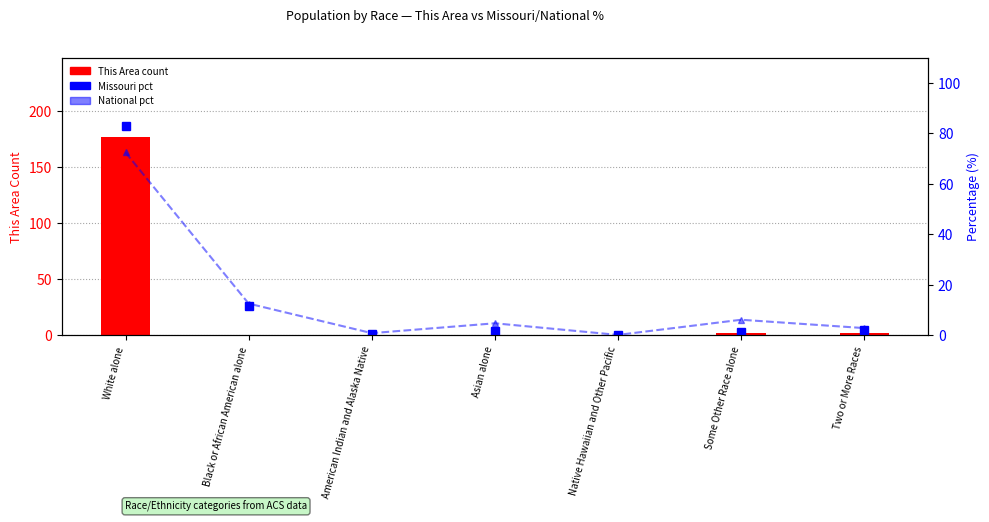

How many series are shown in this chart?

3